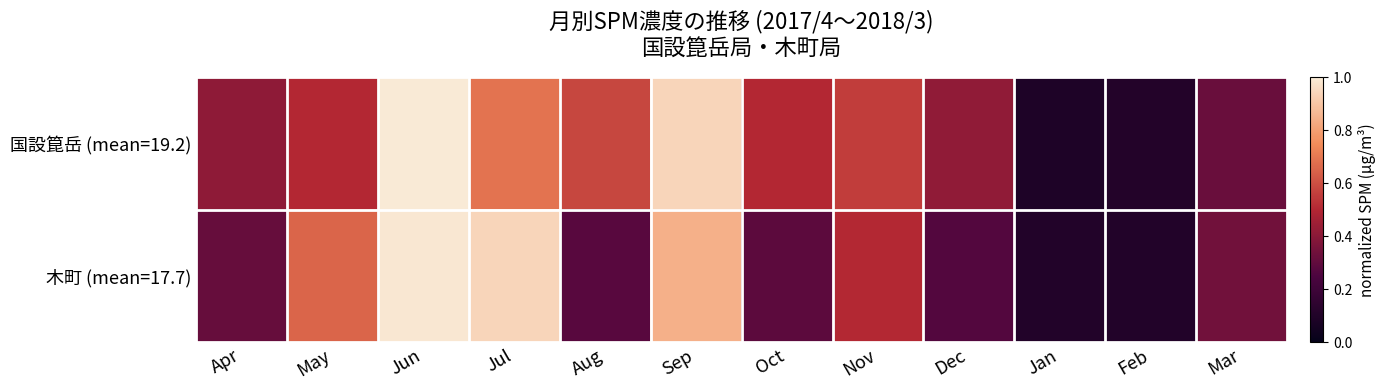

Which series has the widest spread of values?

国設箟岳 (mean=19.2)